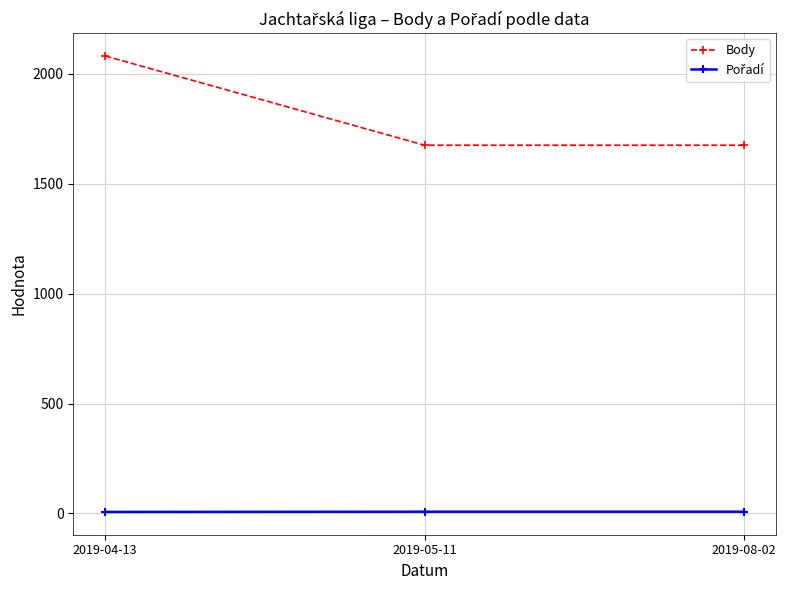

What is the sum of all Body values?

5431